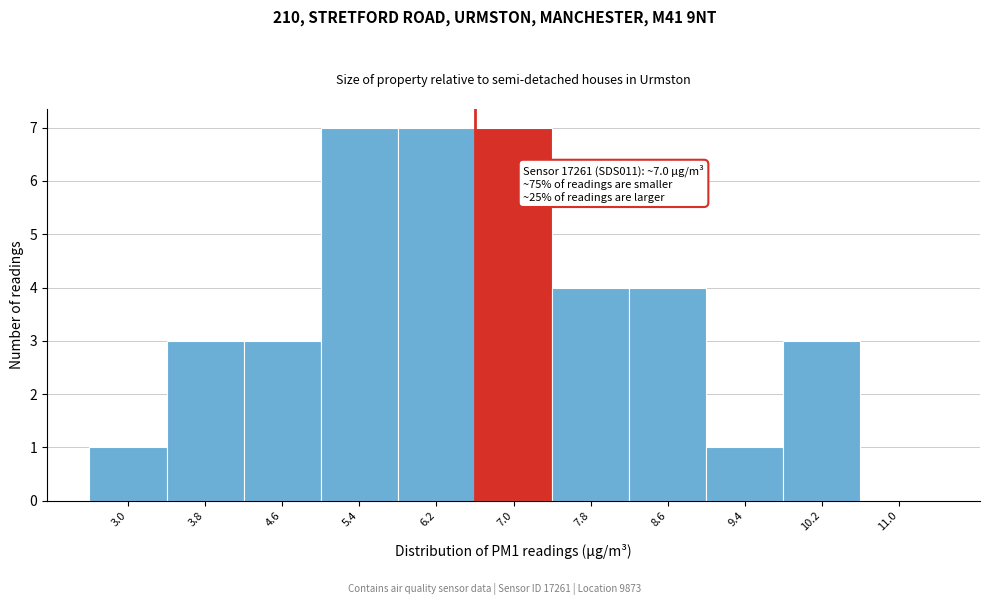

Reading left to right, transcribe all the data shown in this chart.

3.0=1	3.8=3	4.6=3	5.4=7	6.2=7	7.0=7	7.8=4	8.6=4	9.4=1	10.2=3	11.0=0